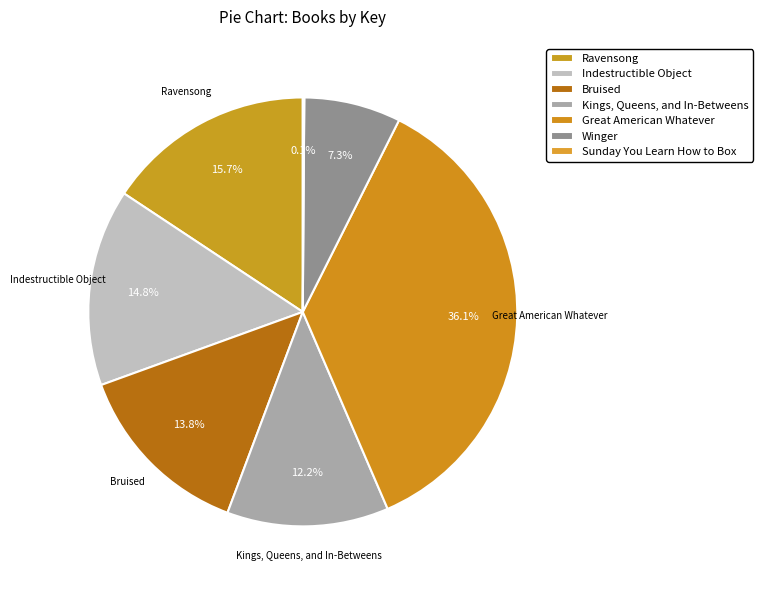

Does any single category account for the majority?

No